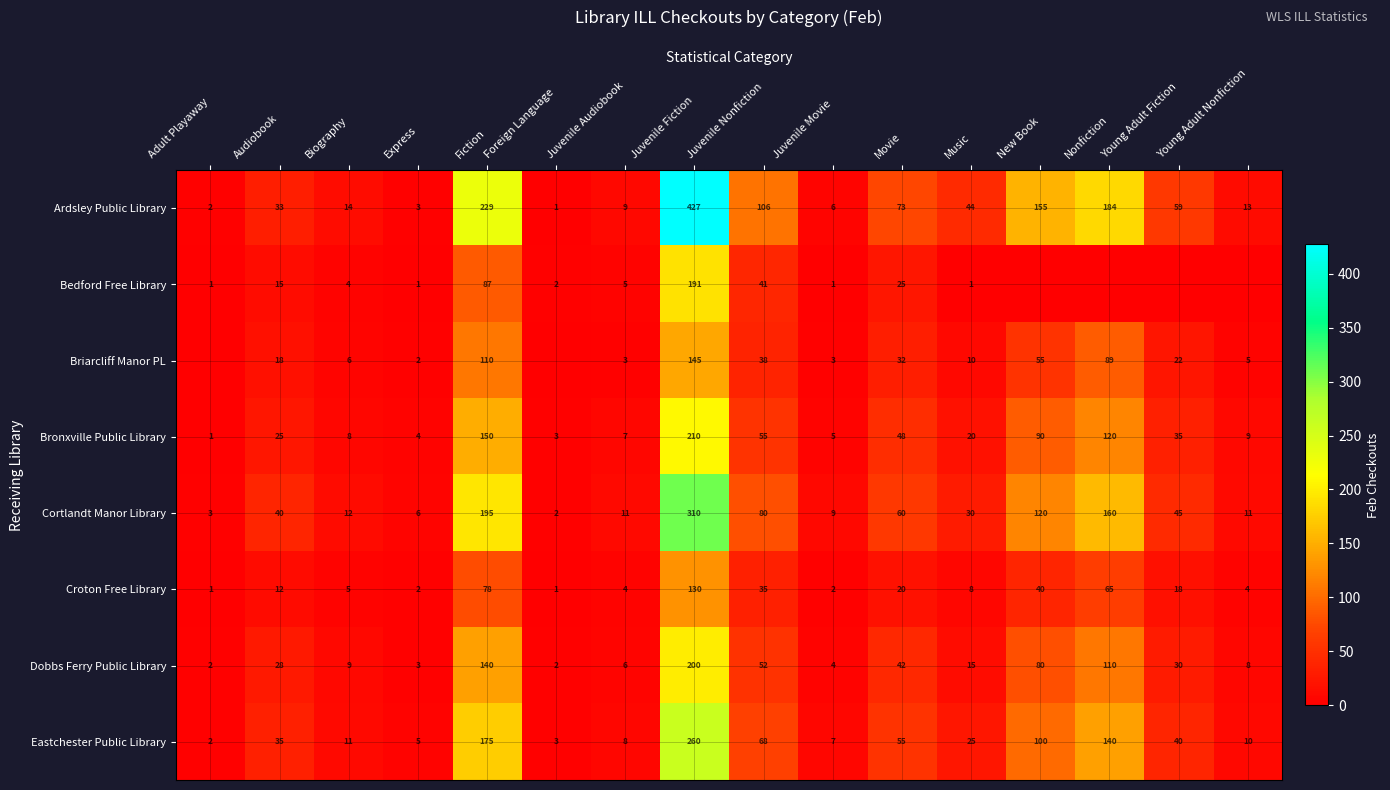

The Ardsley Public Library series shows 76 at Nonfiction. True or false?

False